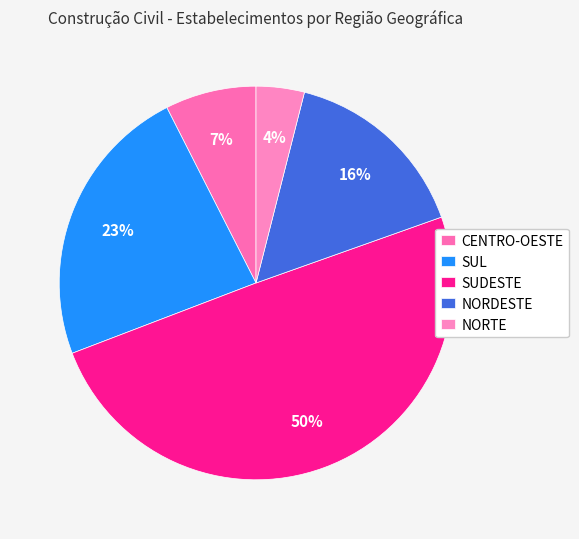

What is the largest slice in the pie chart?

SUDESTE